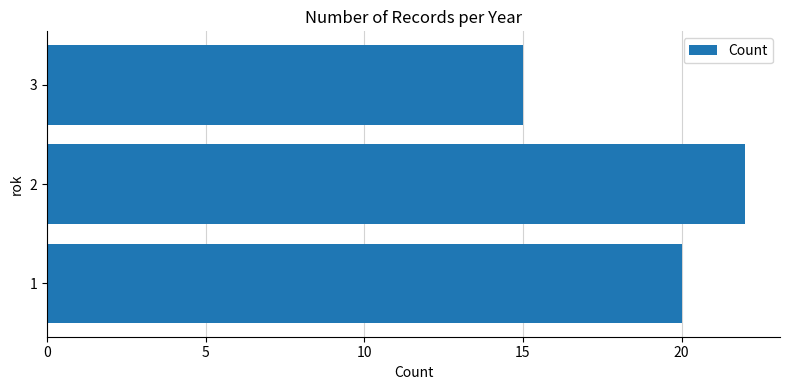

What is the sum of all values?

57